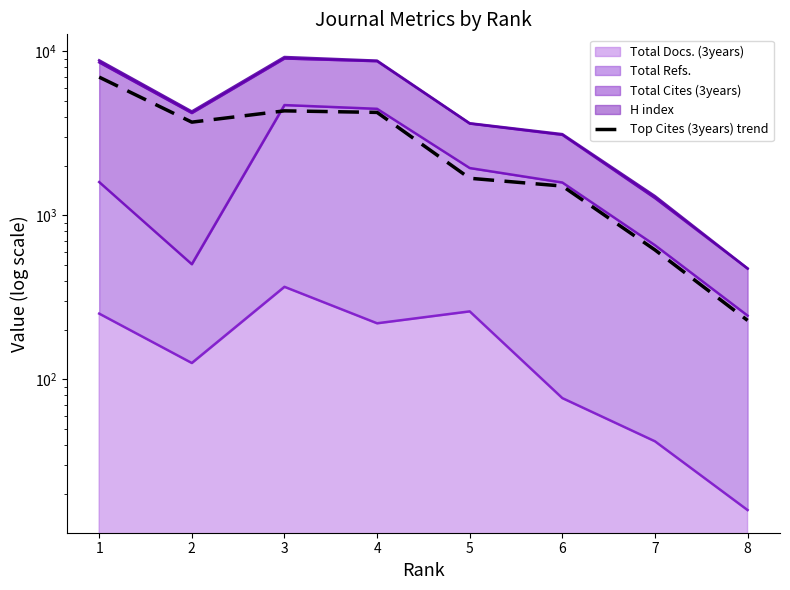

Which category has the highest value across all series?

1